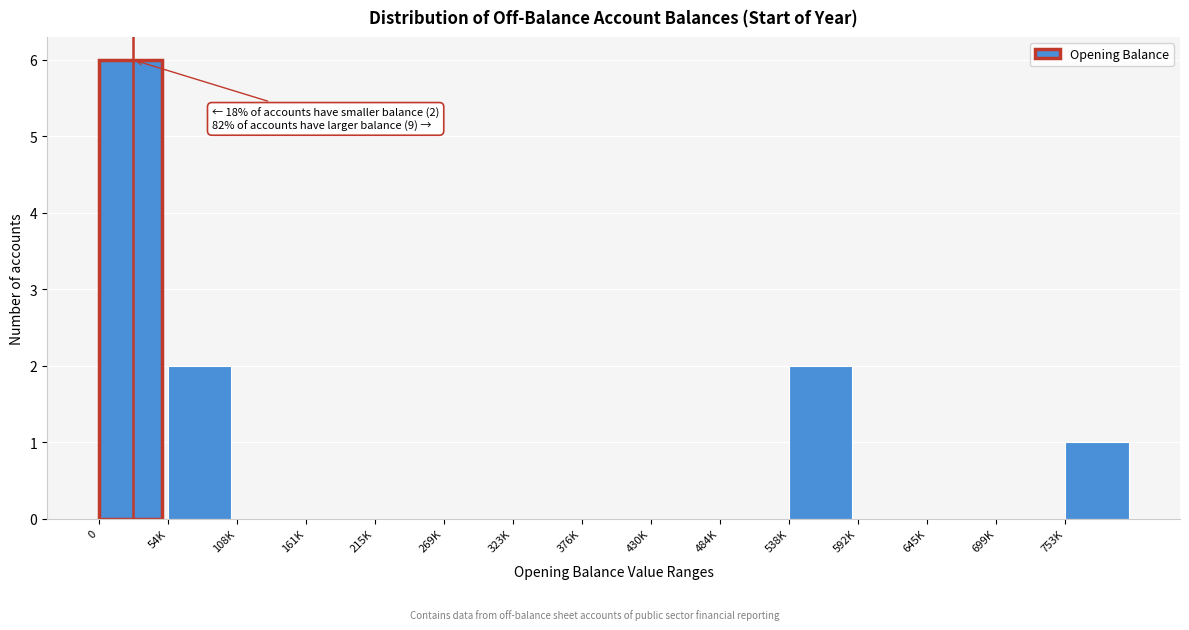

Reading left to right, list all the values displayed in this chart.

0=6	54K=2	108K=0	161K=0	215K=0	269K=0	323K=0	376K=0	430K=0	484K=0	538K=2	592K=0	645K=0	699K=0	753K=1